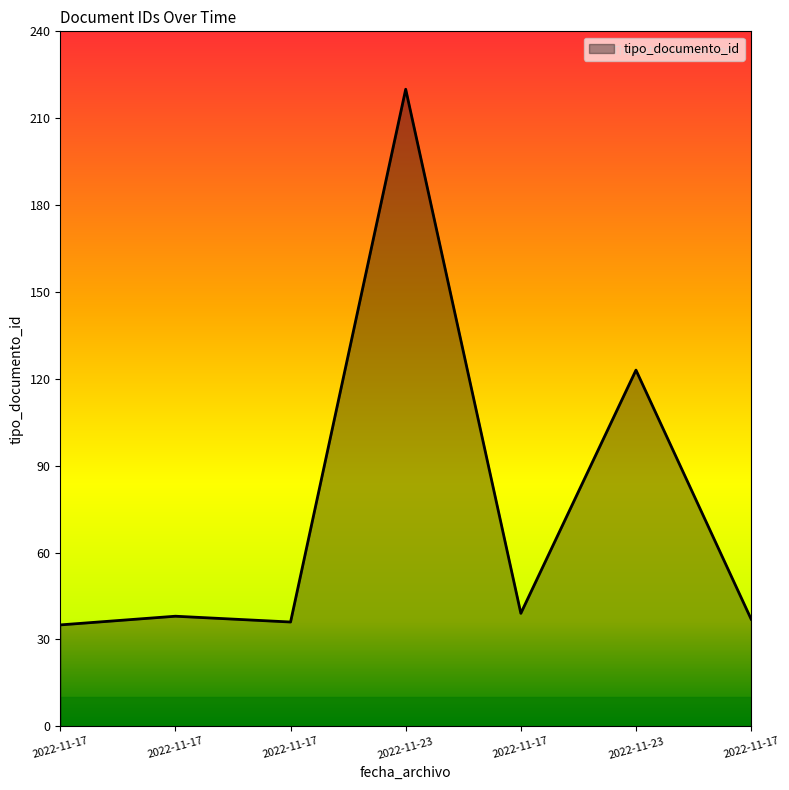

Is this an area chart (filled region under the line)?

Yes